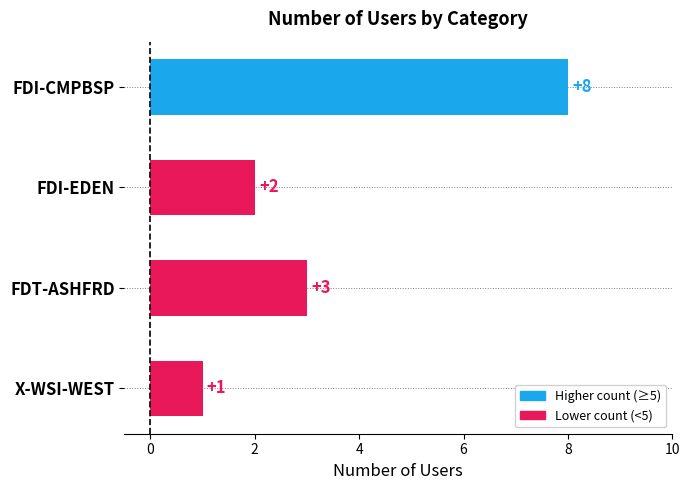

Count the values in the range 2 to 8.

3